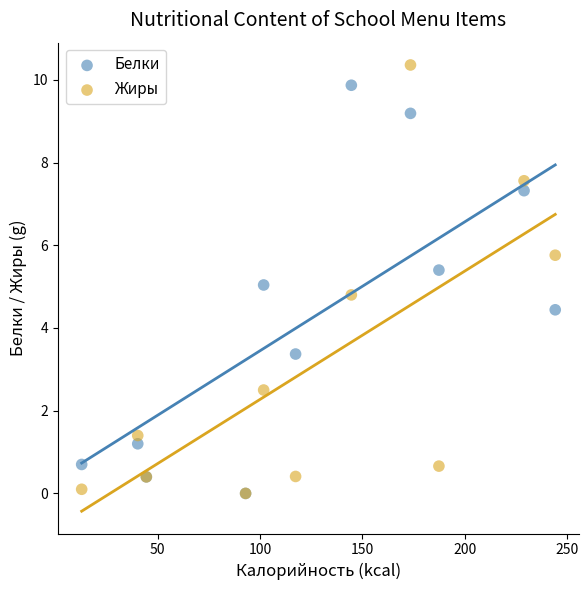

Which series has the widest spread of Y values?

Жиры